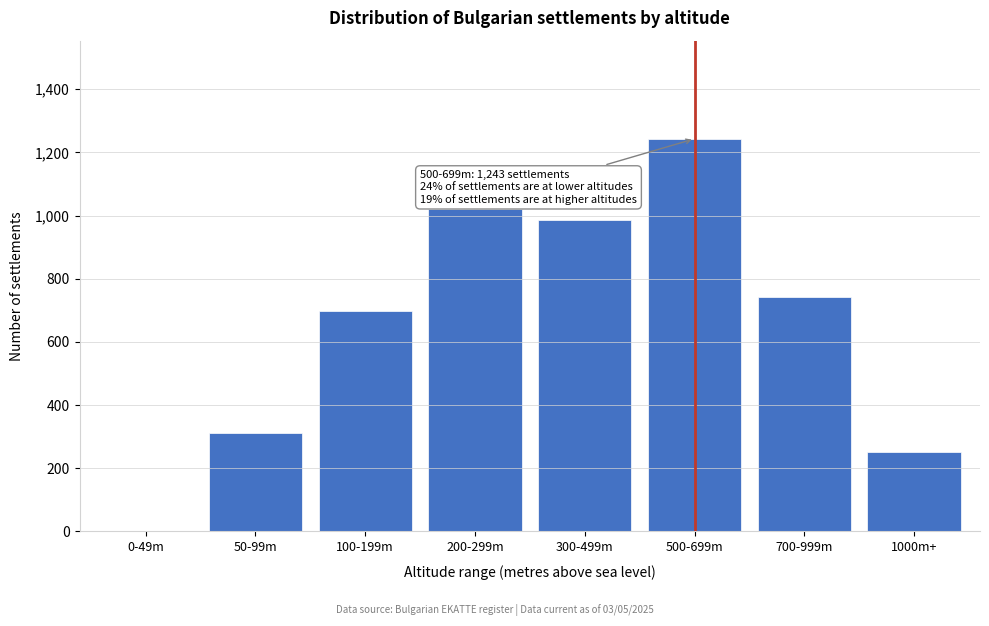

Reading left to right, extract all data points from this chart.

0-49m=2	50-99m=312	100-199m=698	200-299m=1021	300-499m=987	500-699m=1243	700-999m=743	1000m+=253